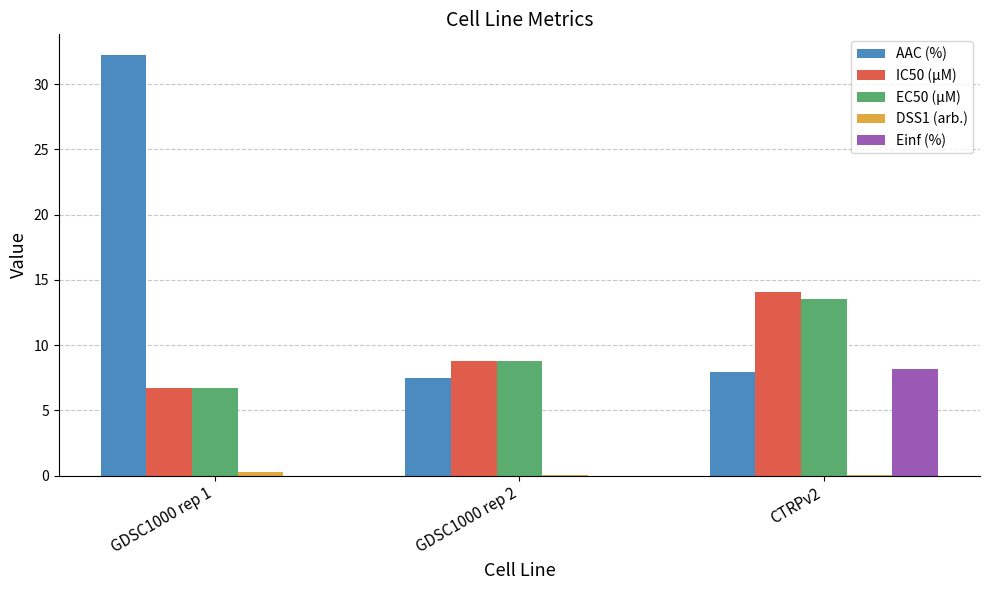

Is it true that EC50 (µM) equals 8.8 at GDSC1000 rep 2?

True